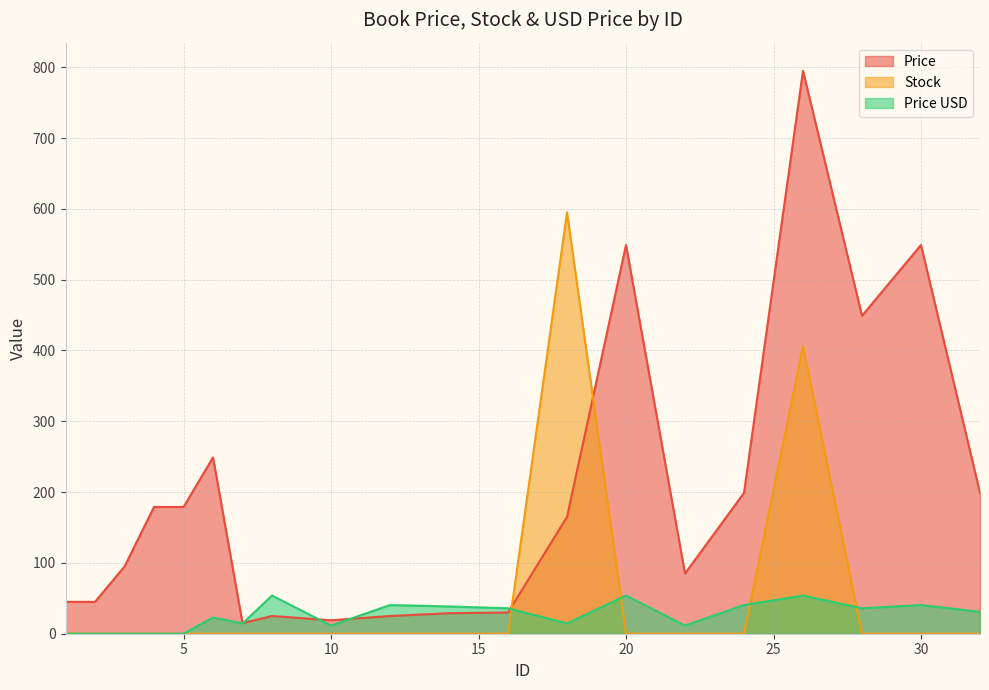

True or false: Price and Price USD intersect in this chart.

True